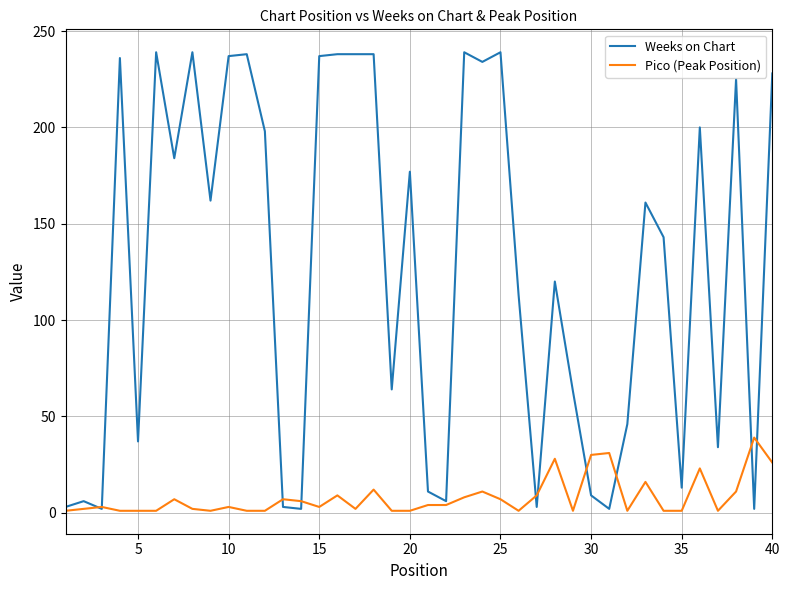

Which series has the widest spread of values?

Weeks on Chart